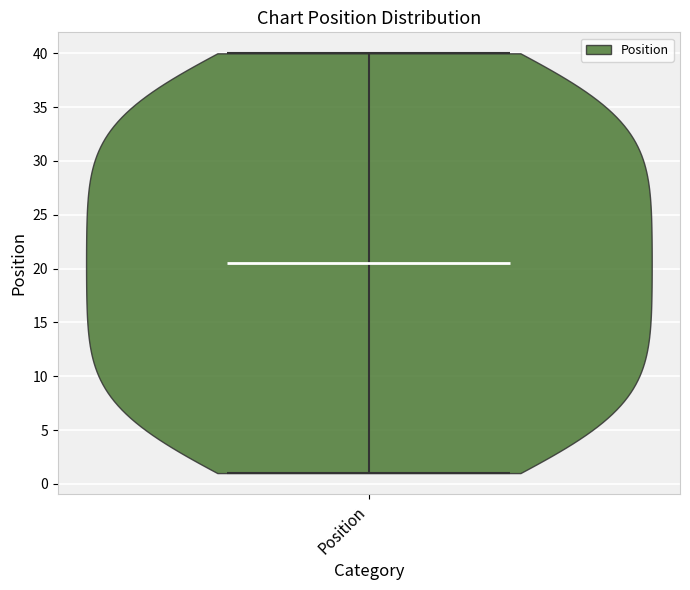

What is the lowest point the violin for Position reaches on the y-axis? The values are not printed on the chart, so give them approximately, as read against the axis.

1.0